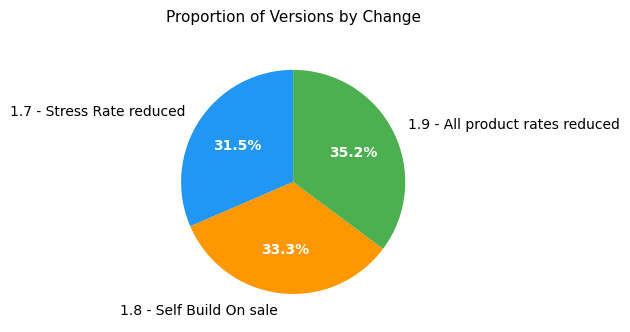

Does 1.8 - Self Build On sale represent more than half of the total?

No